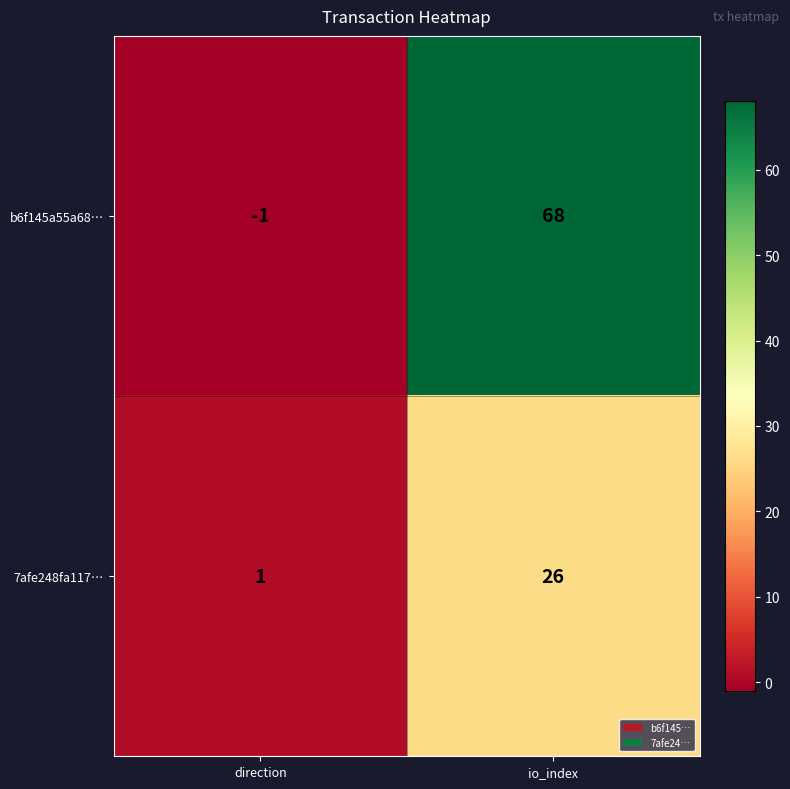

At which label does b6f145a55a68… reach its peak?

io_index